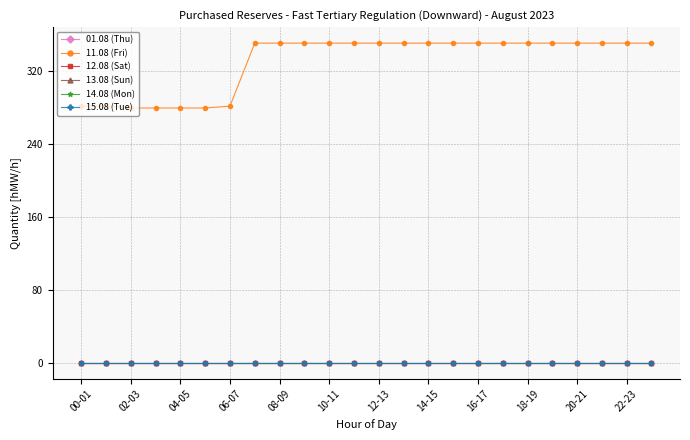

Does the chart have visible grid lines?

Yes